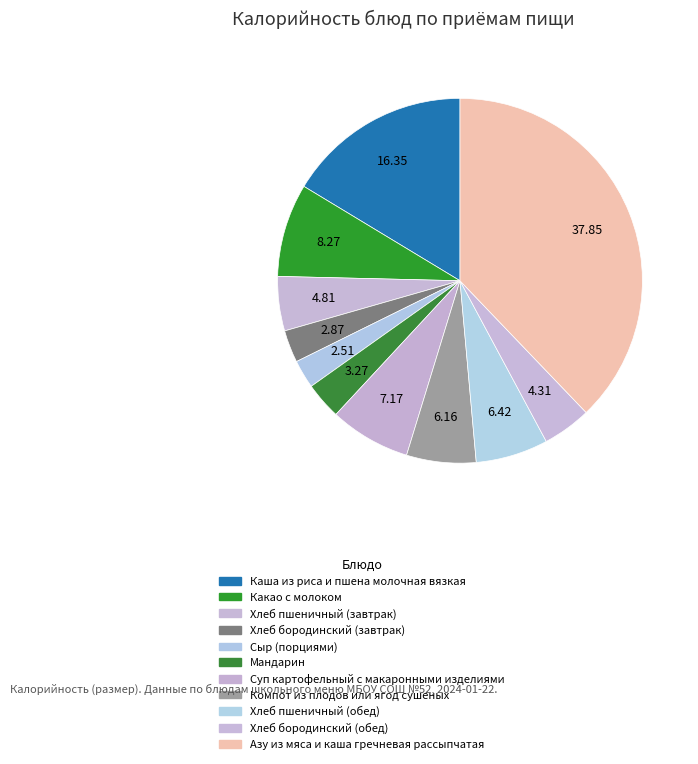

How many slices are in this pie chart?

11